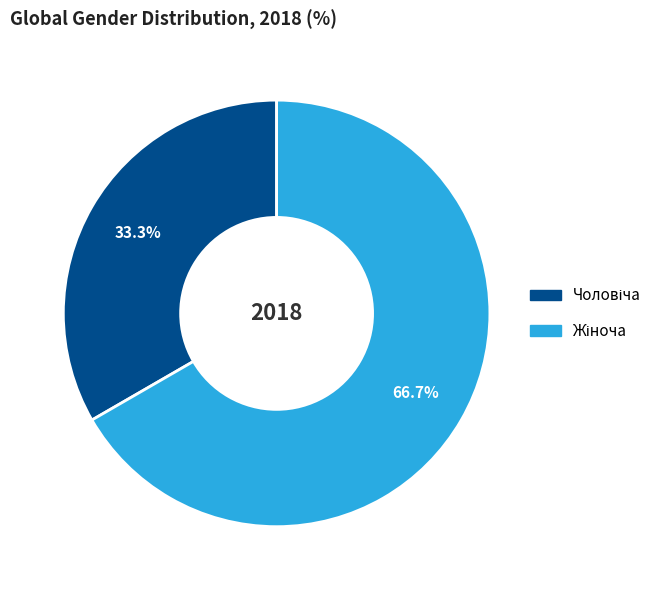

Count the number of slices in the pie.

2